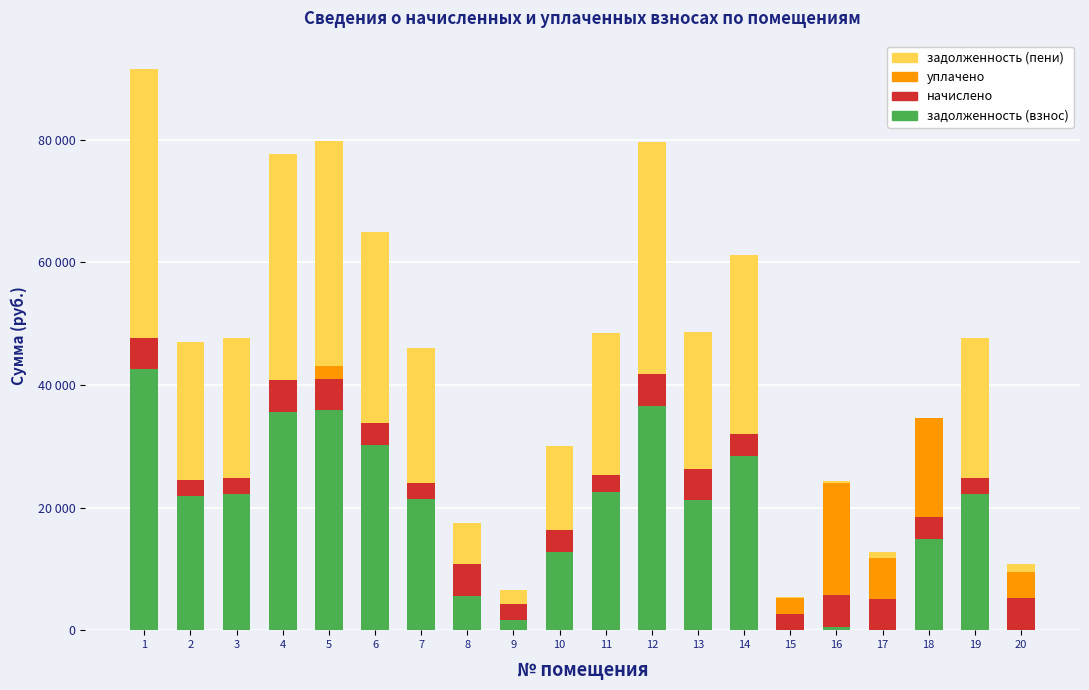

List the series in order of their peak value, lowest first.

начислено, уплачено, задолженность (взнос), задолженность (пени)